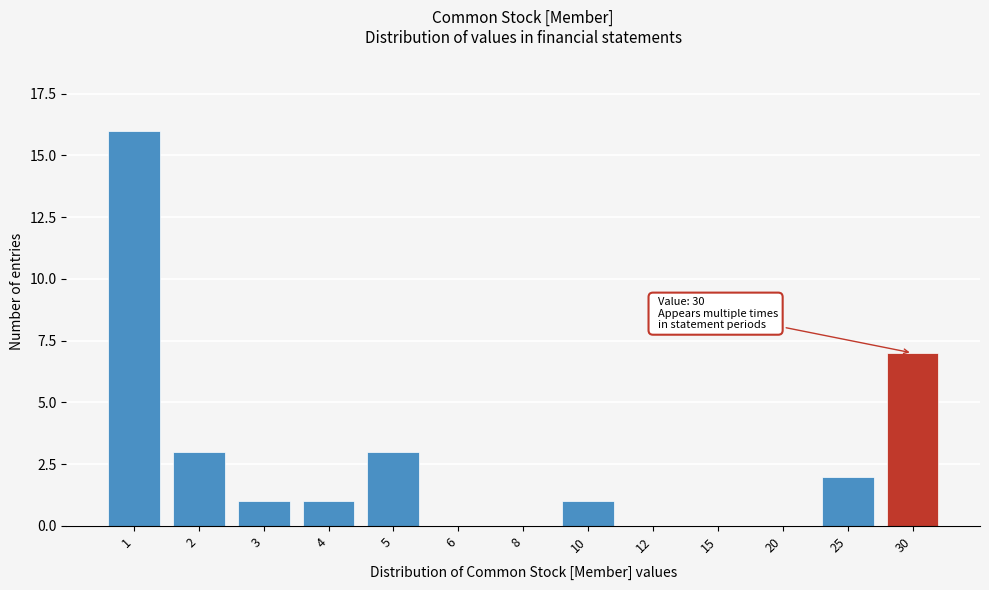

Reading left to right, what are all the values shown in this chart?

1=16	2=3	3=1	4=1	5=3	6=0	8=0	10=1	12=0	15=0	20=0	25=2	30=7